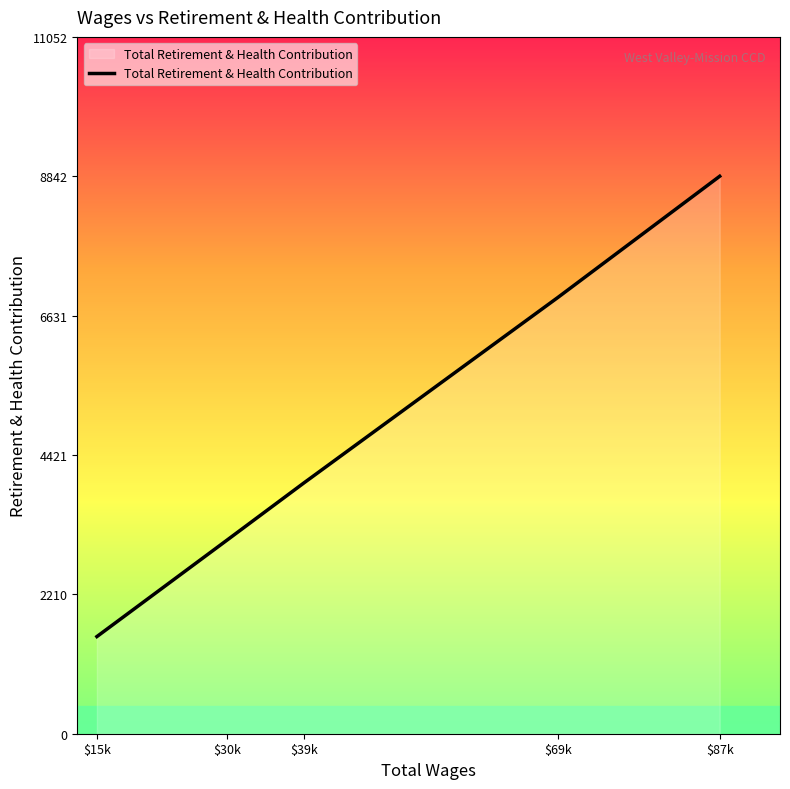

What is the sum of all values?

24352